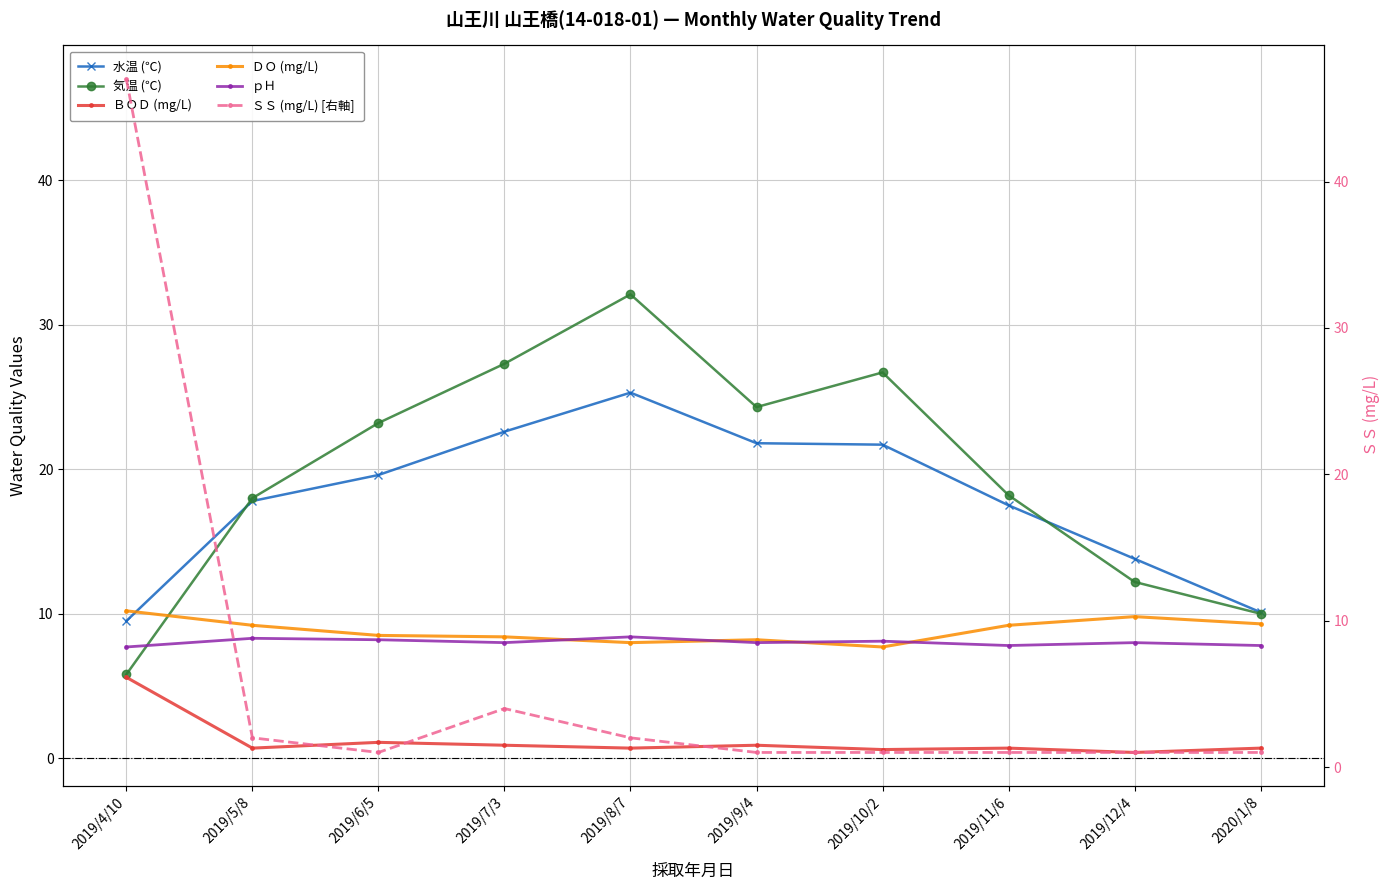

Where do ＤＯ (mg/L) and 水温 (℃) first cross each other?

2019/4/10 and 2019/5/8